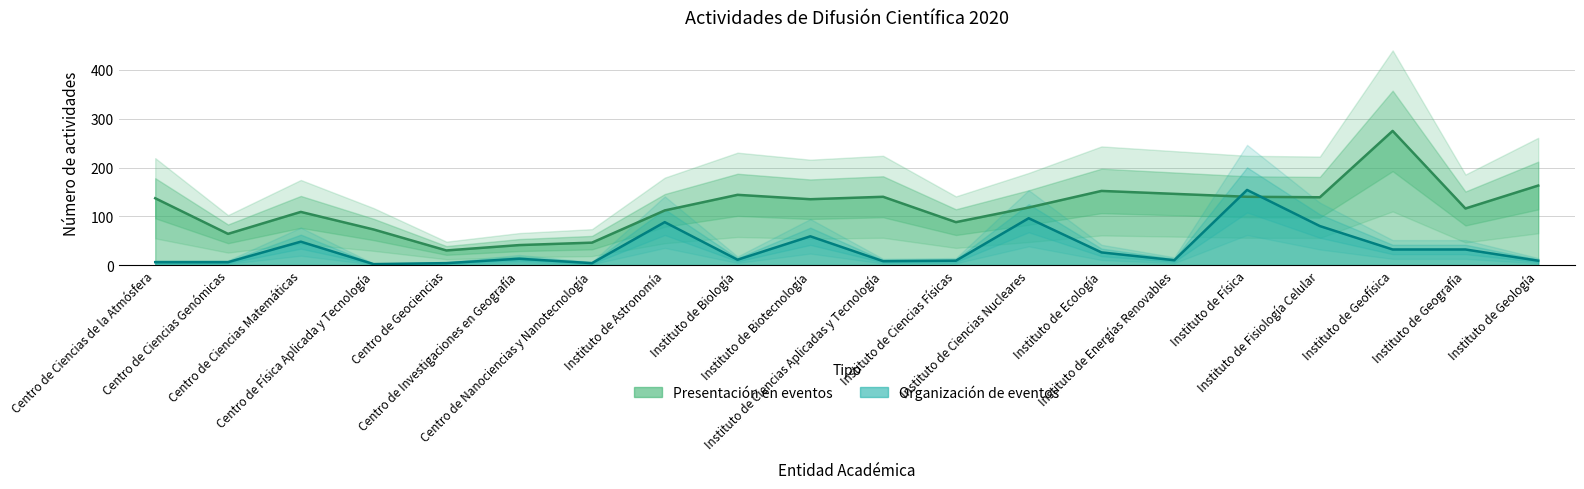

Does the chart have visible grid lines?

Yes